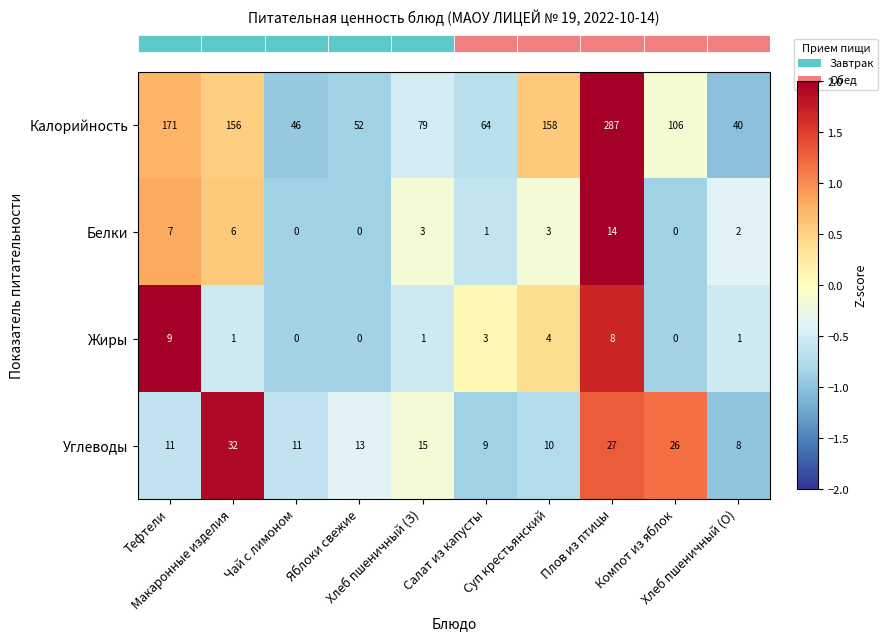

Between Чай с лимоном and Хлеб пшеничный (О), which series saw the biggest shift?

Калорийность